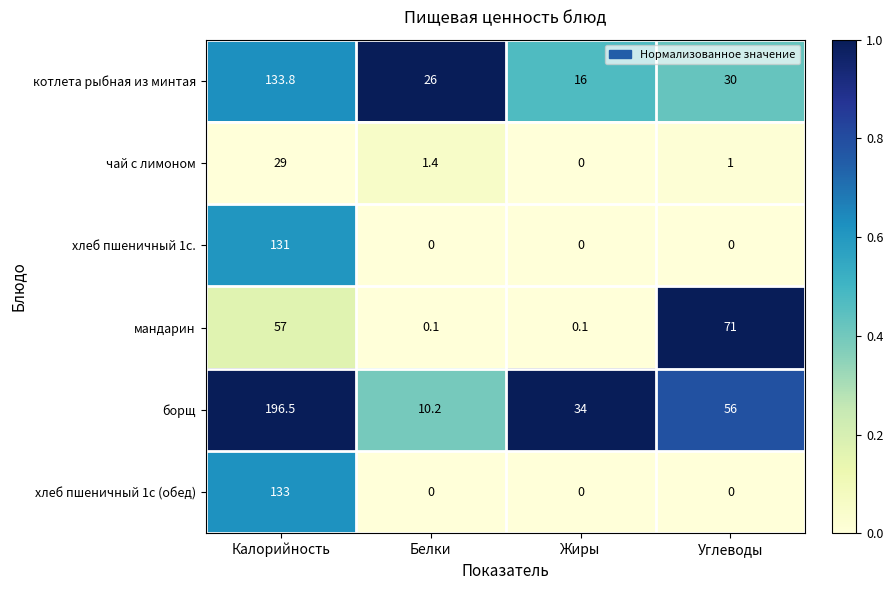

At which category is the sum across all series the highest?

Калорийность